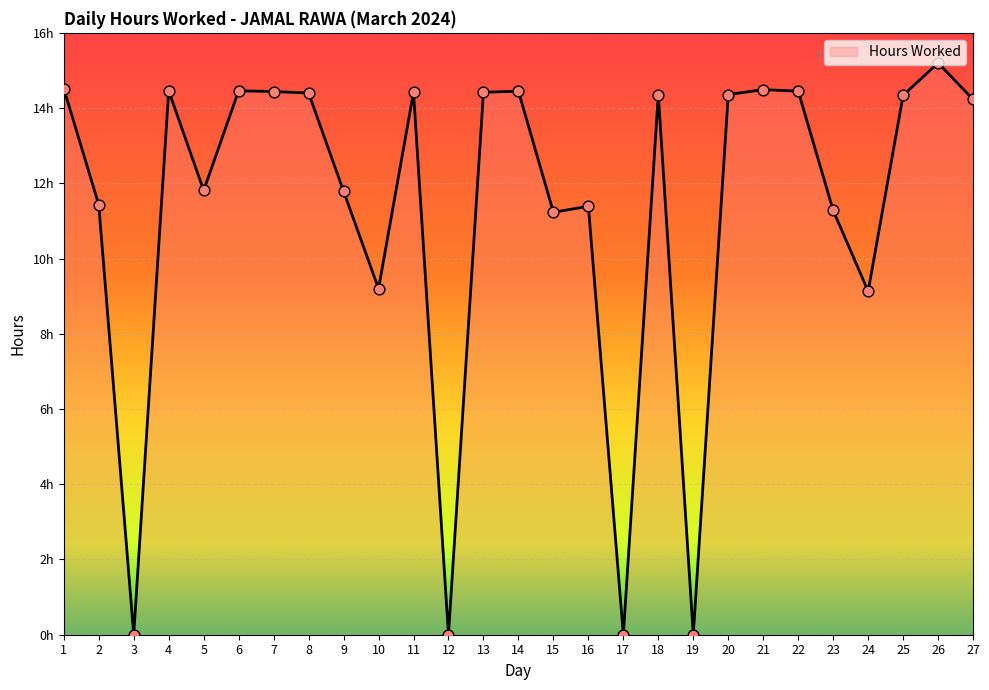

Which has a higher value, 7 or 16?

7